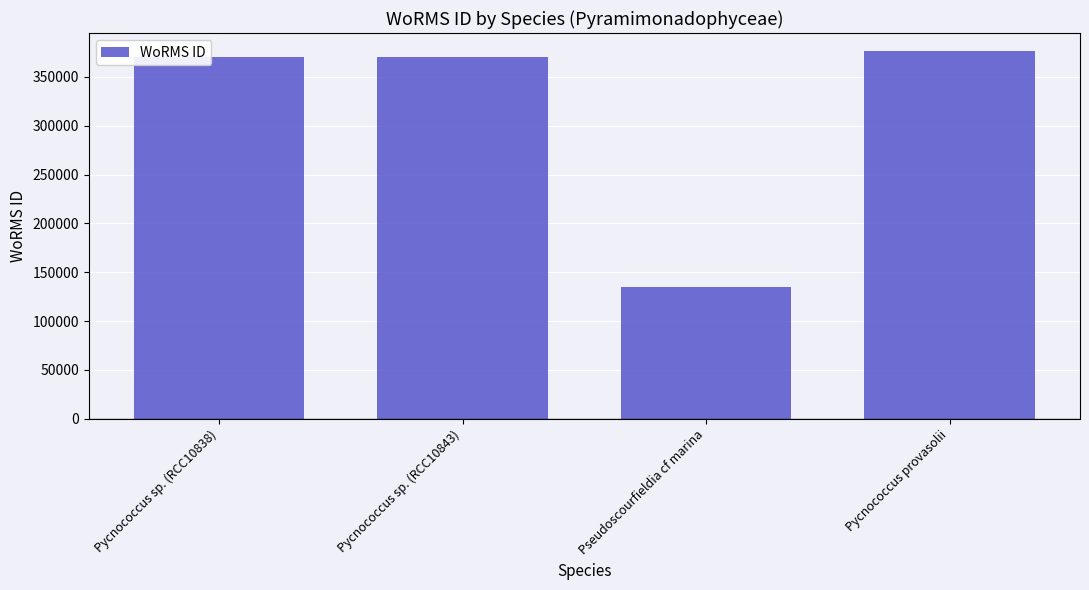

What is the sum of all values?

1250911